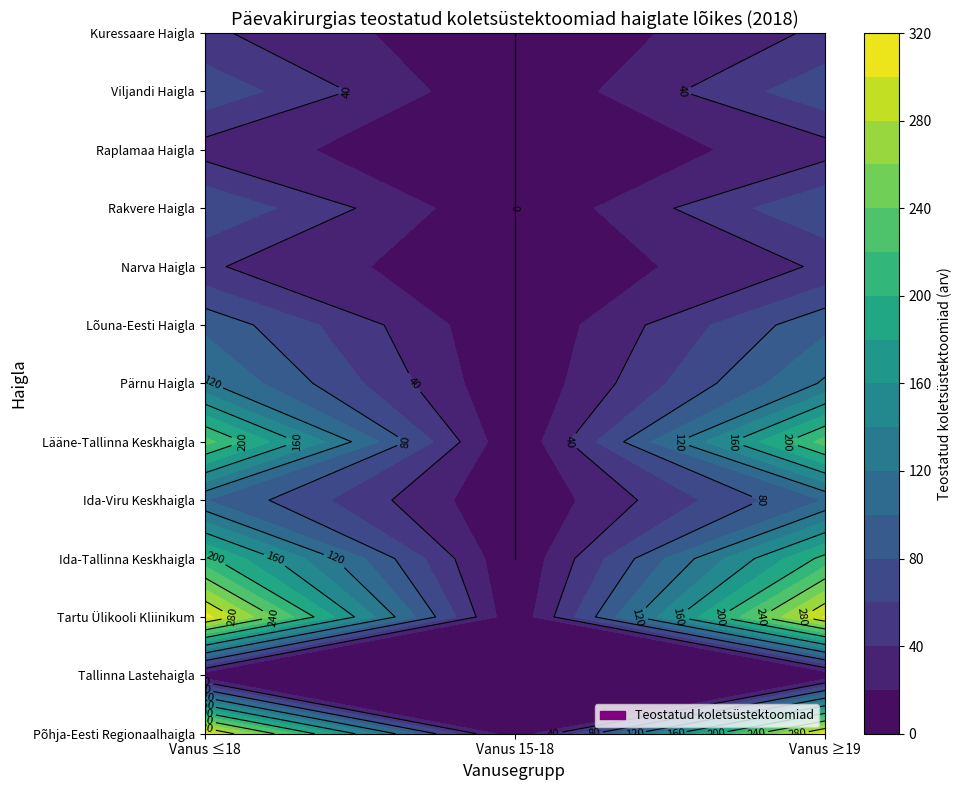

What is the approximate value of Narva Haigla at 2?

43